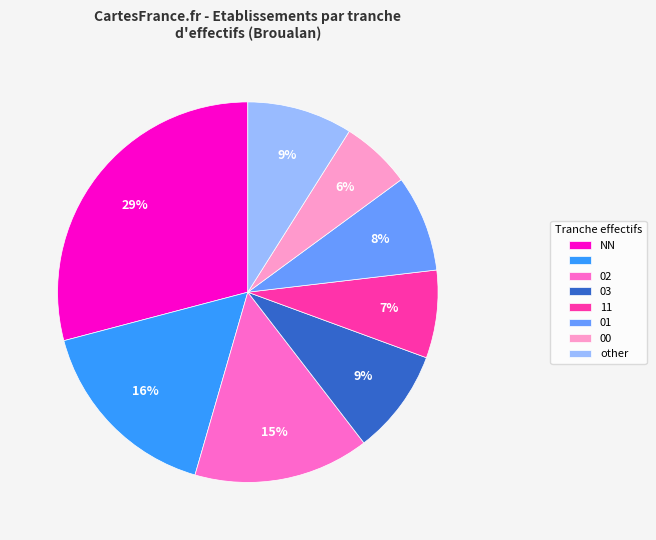

To the nearest percent, what is the difference between the largest and smallest slice percentages?

23%